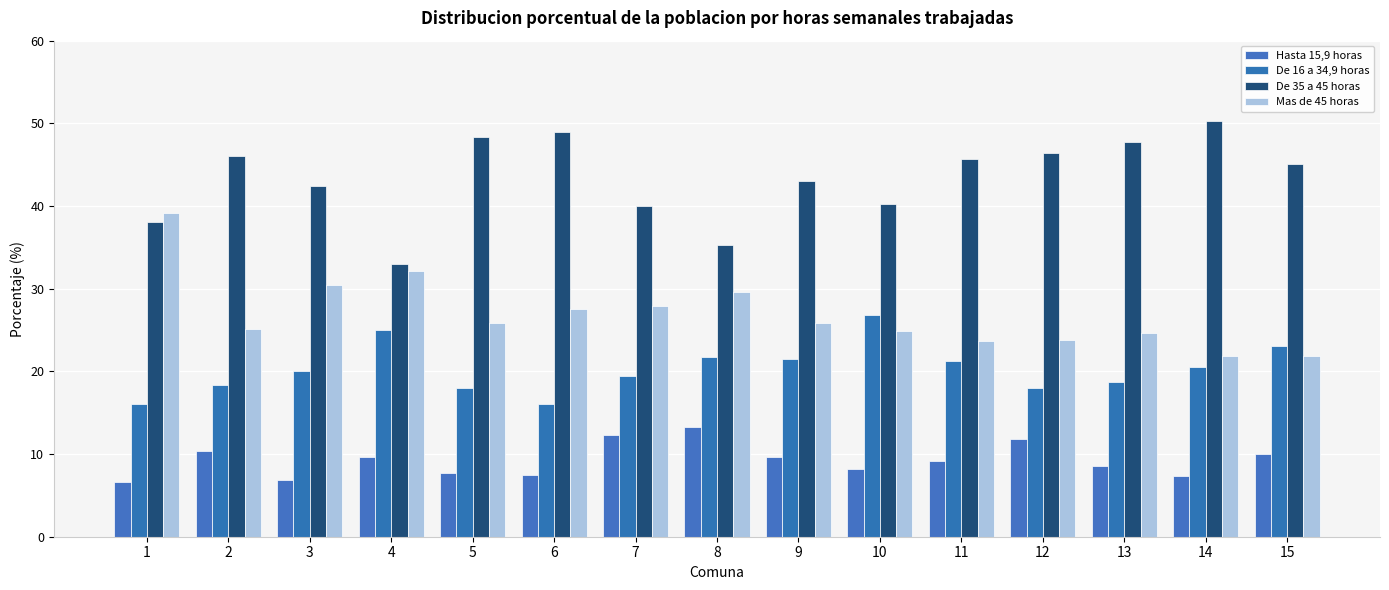

How many values in the De 35 a 45 horas series exceed 45?

8